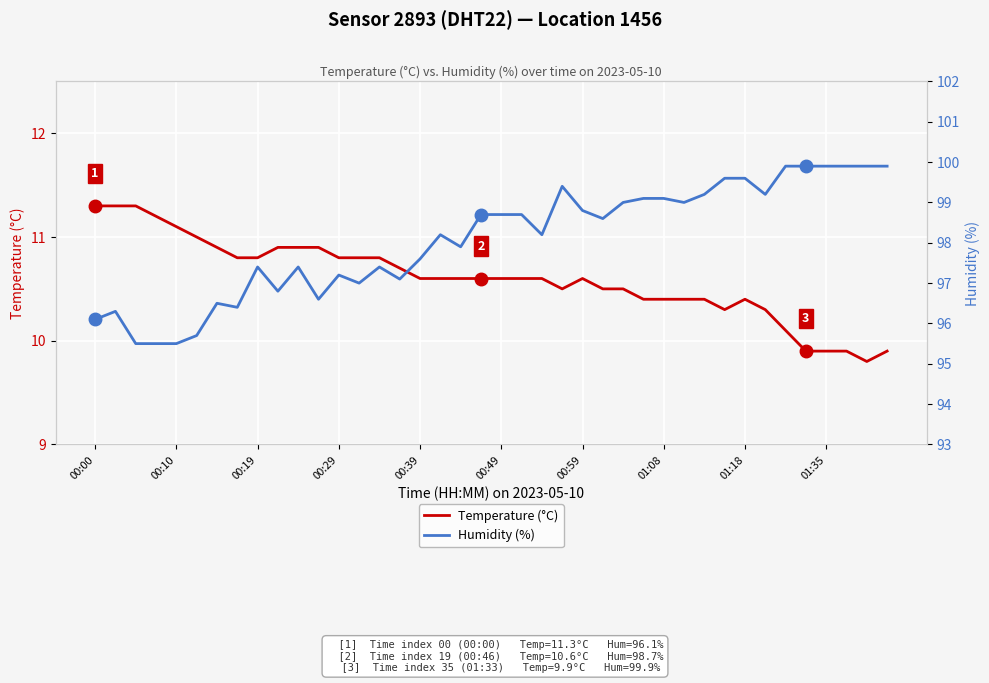

How many interior local peaks does the Temperature (°C) series have?

2